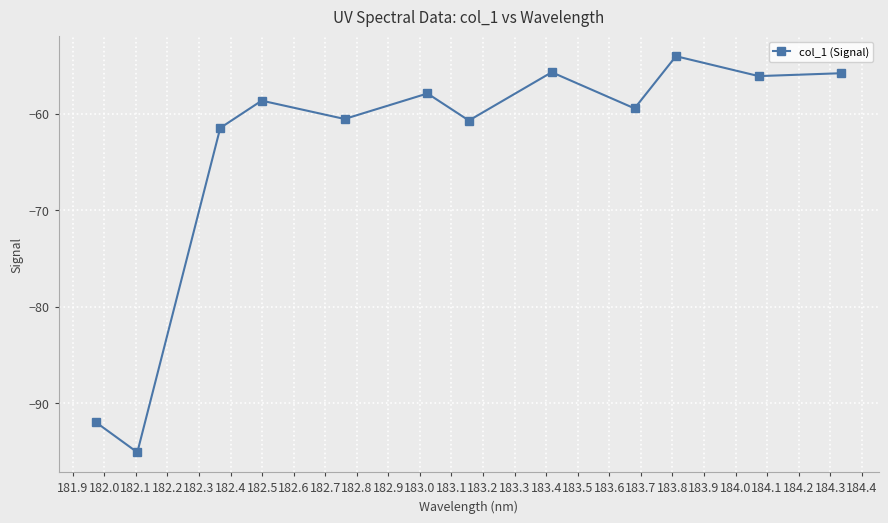

What is the minimum value shown in the chart?

-95.1